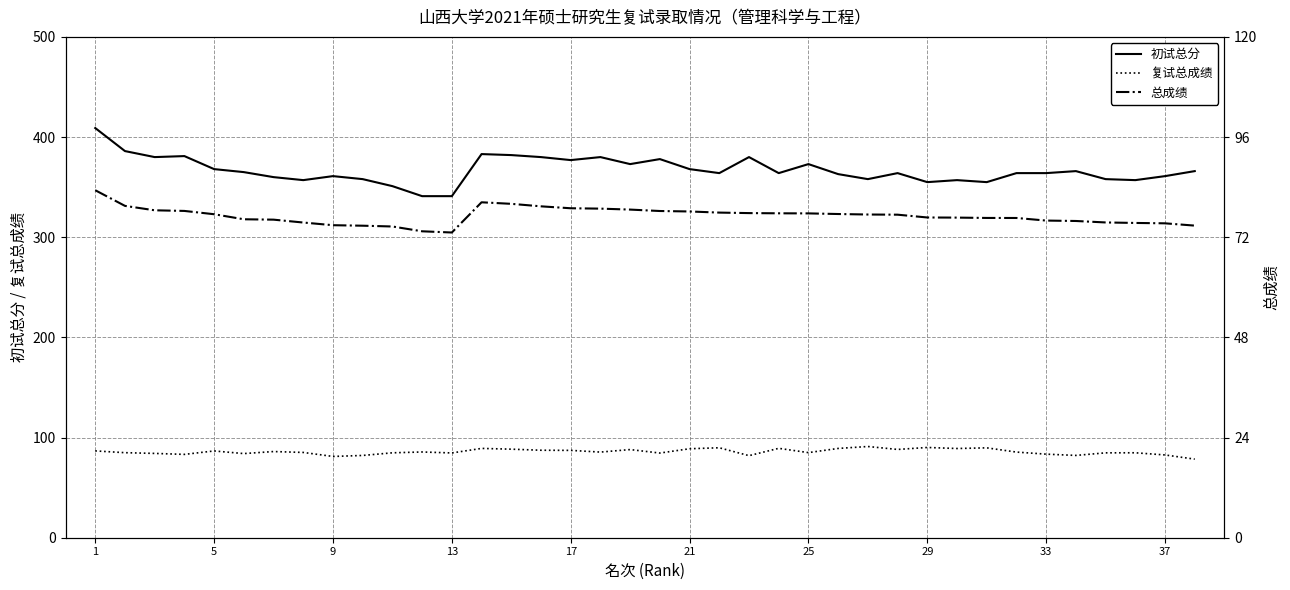

At 21, list the series in order from smallest to largest.

总成绩, 复试总成绩, 初试总分